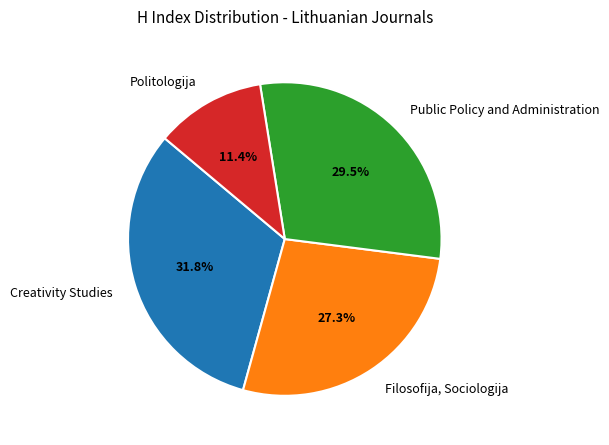

Which category has the smallest portion of the pie?

Politologija